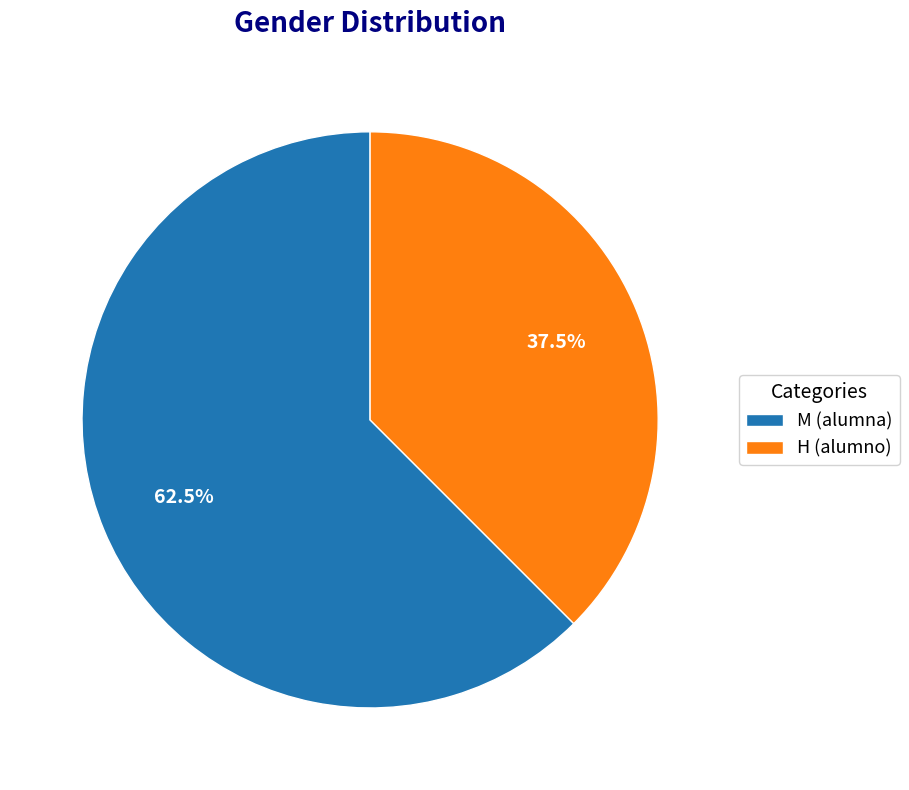

Does H (alumno) represent more than half of the total?

No